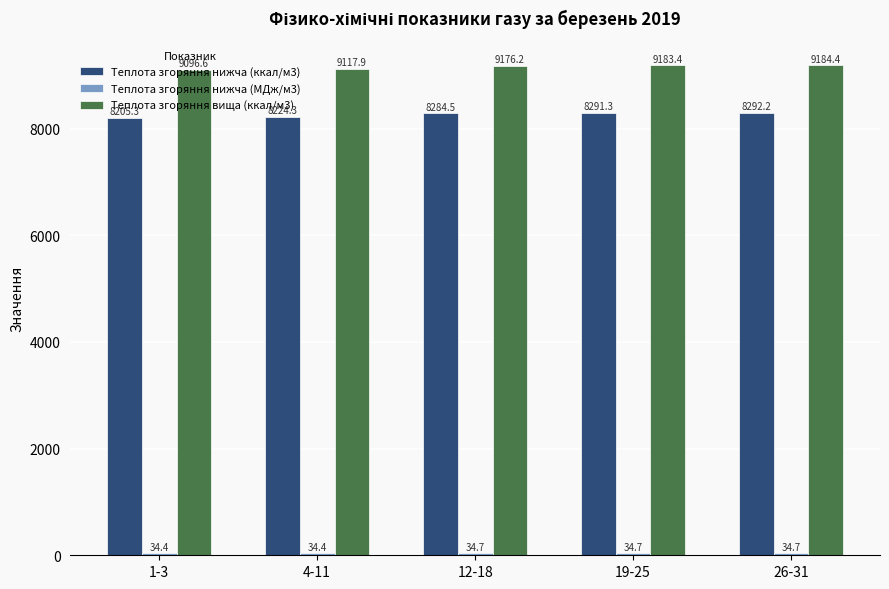

What is the difference between the Теплота згоряння вища (ккал/м3) values at 26-31 and 12-18?

8.2